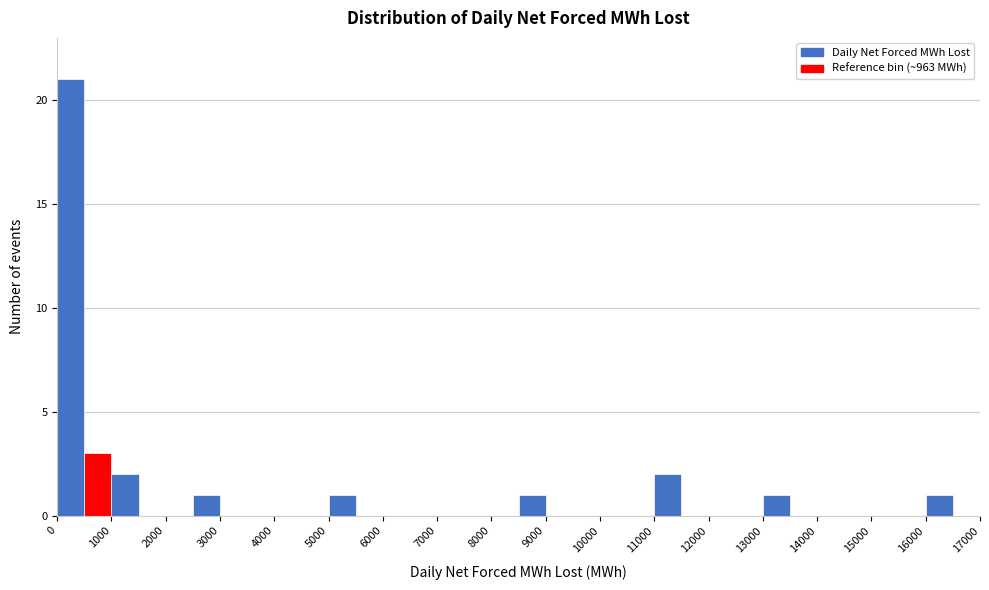

What is the height of the bar covering 1000 to 1500 on the x-axis? The values are not printed on the chart, so give them approximately, as read against the axis.

2